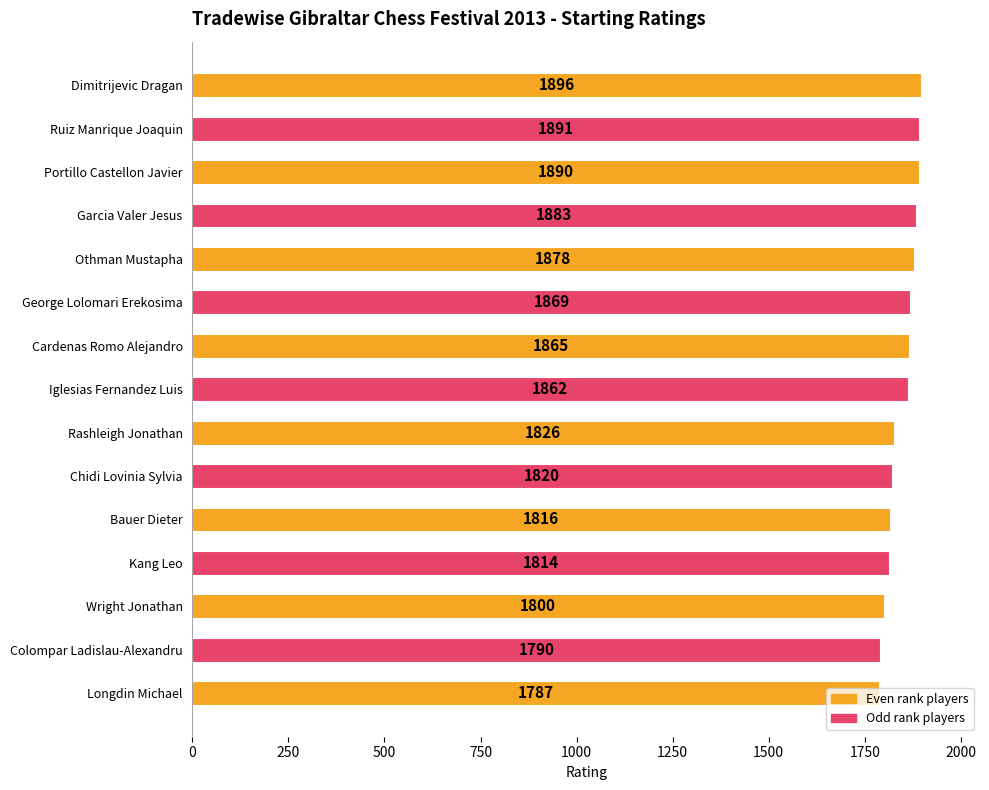

The chart shows a value of 3214 at Kang Leo. True or false?

False